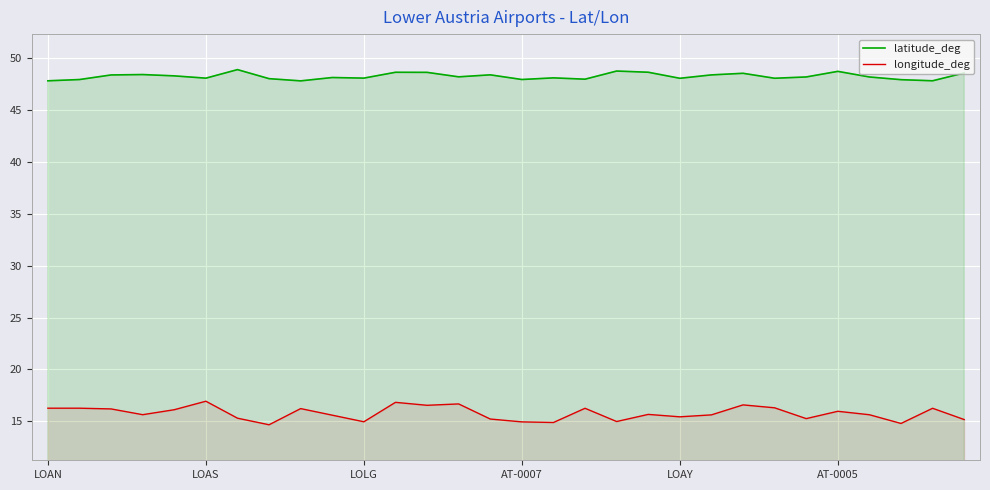

Which series has the largest total across all categories?

latitude_deg